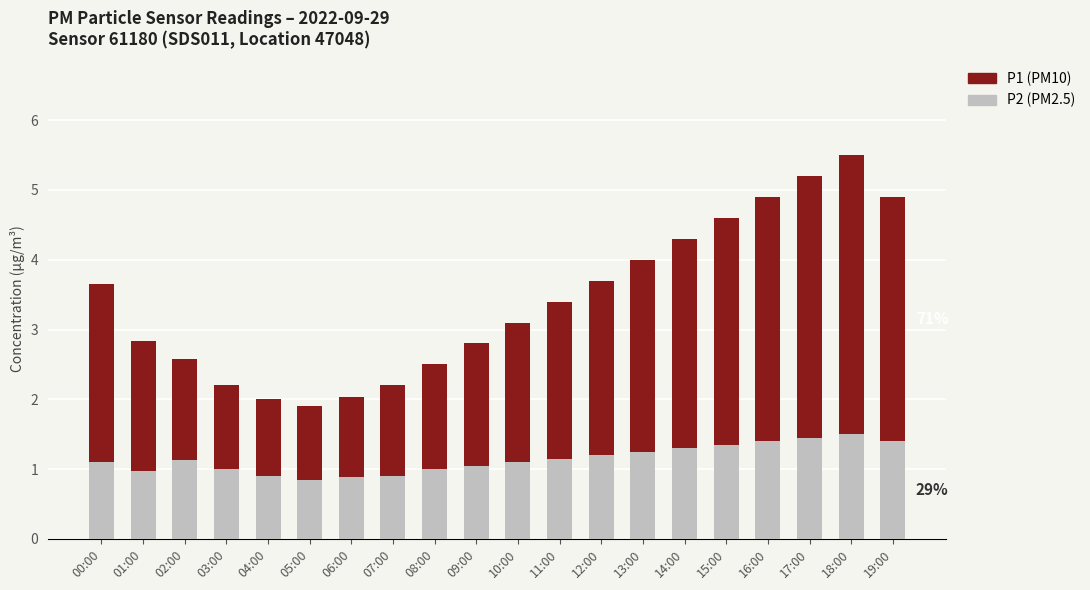

At which category is the sum across all series the highest?

18:00